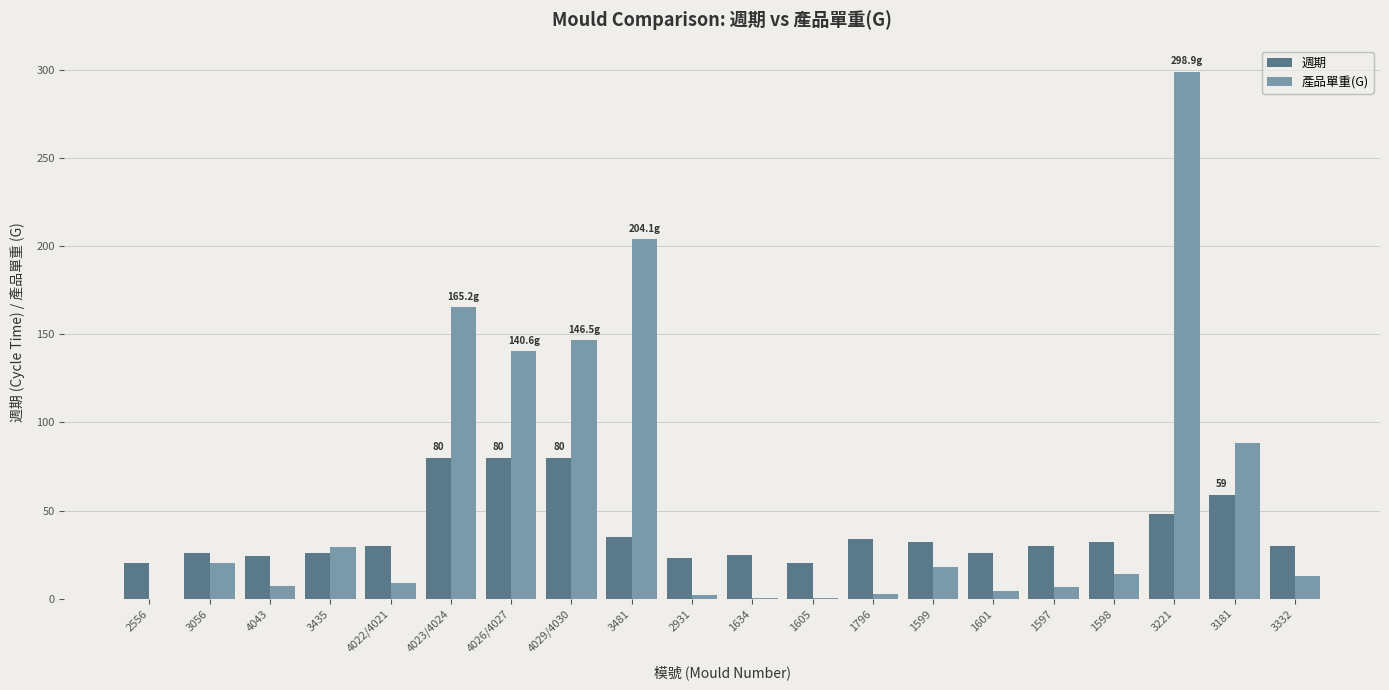

Is it true that 產品單重(G) equals 8.8 at 4022/4021?

True